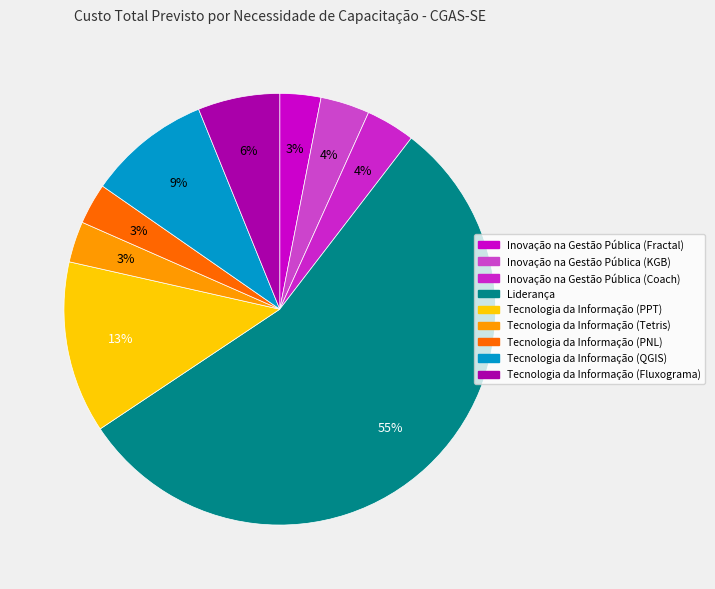

Does Liderança account for over 50% of the chart?

Yes